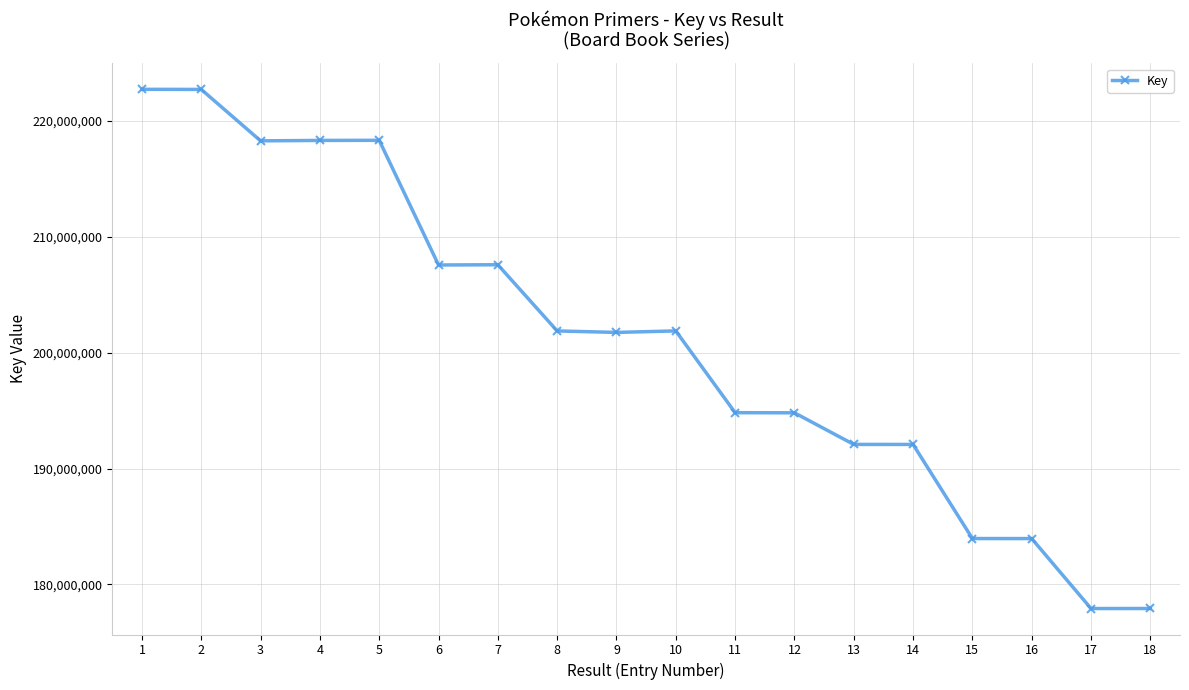

True or false: there are more than 1 points higher than both neighbors.

True